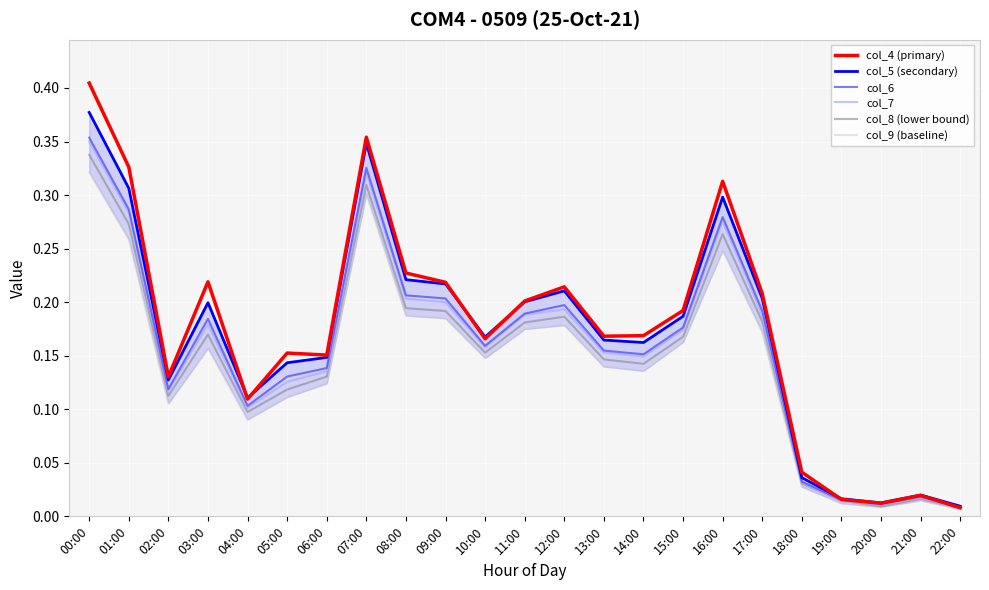

The col_7 series shows 0.1 at 10:00. True or false?

False